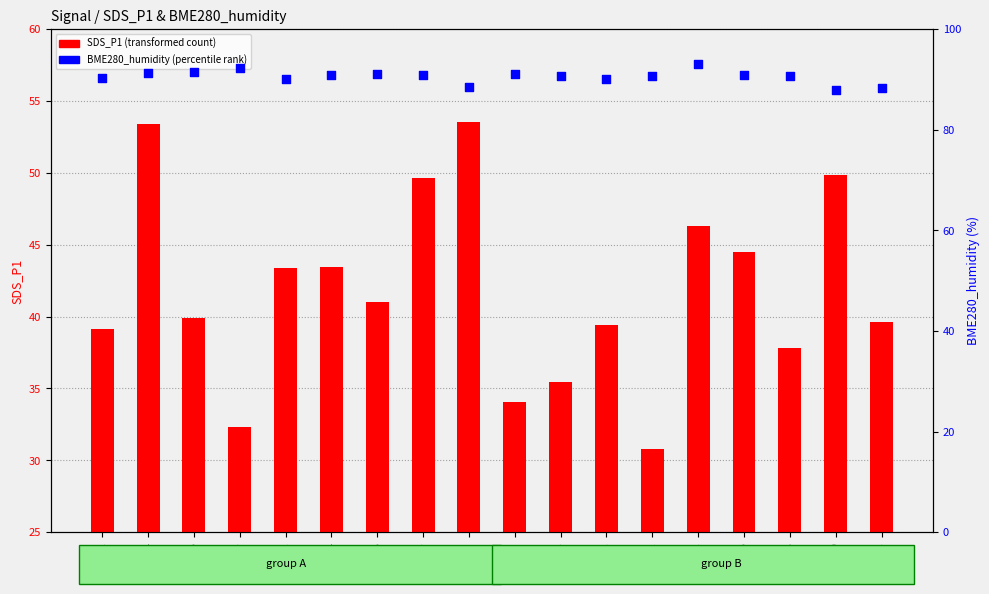

Which series contains the lowest Y value?

SDS_P1 (transformed count)